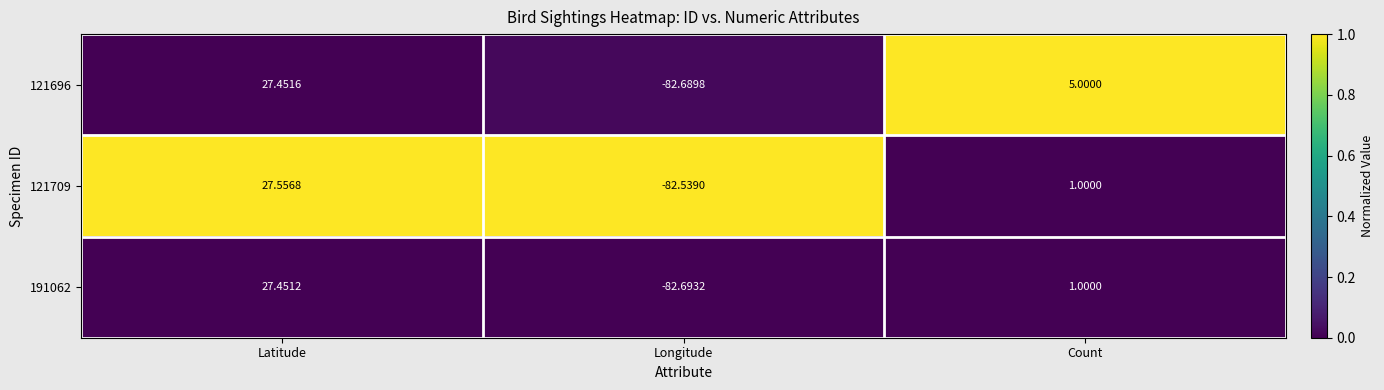

Is the value of 121696 at Longitude greater than the value of 191062 at Longitude?

Yes